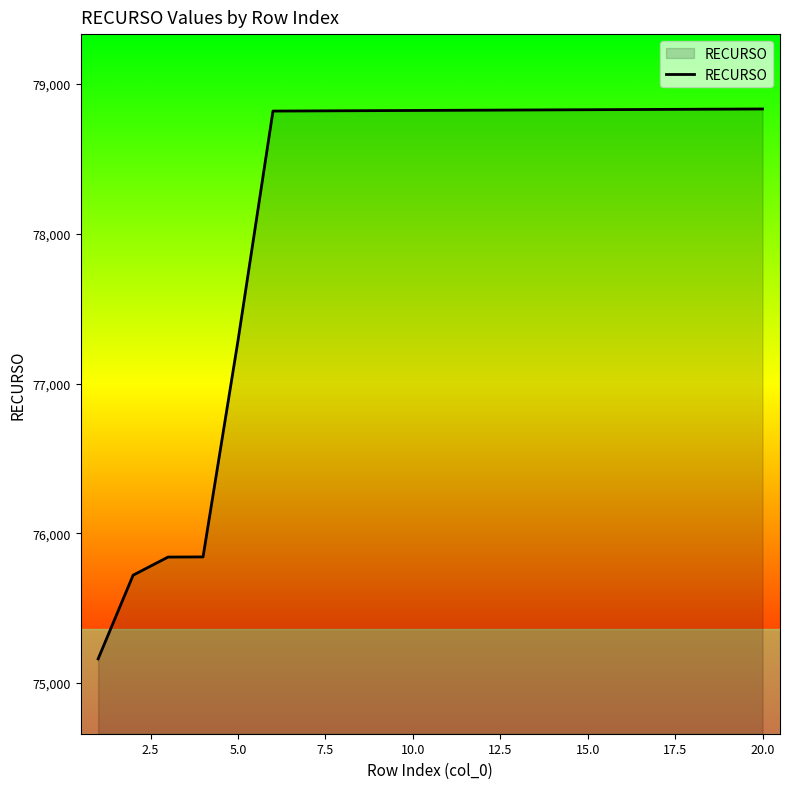

What is the greatest value displayed?

78834